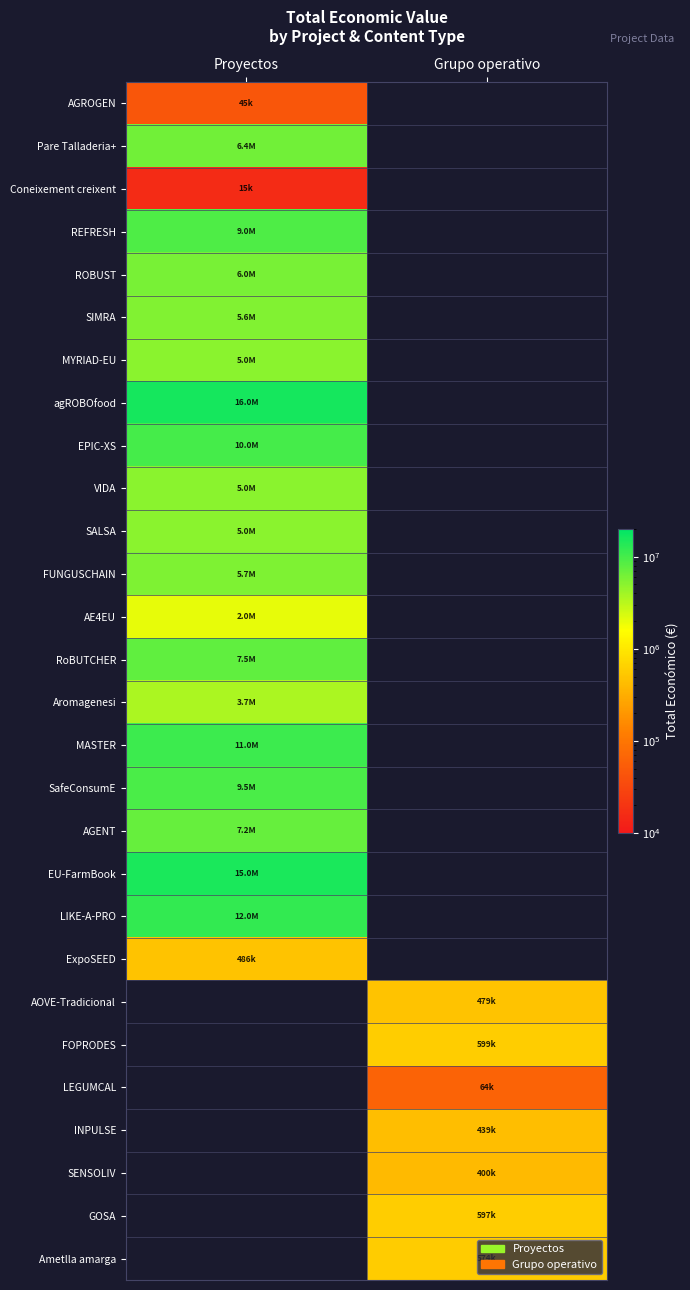

Between Proyectos and Grupo operativo, which is larger?

Proyectos